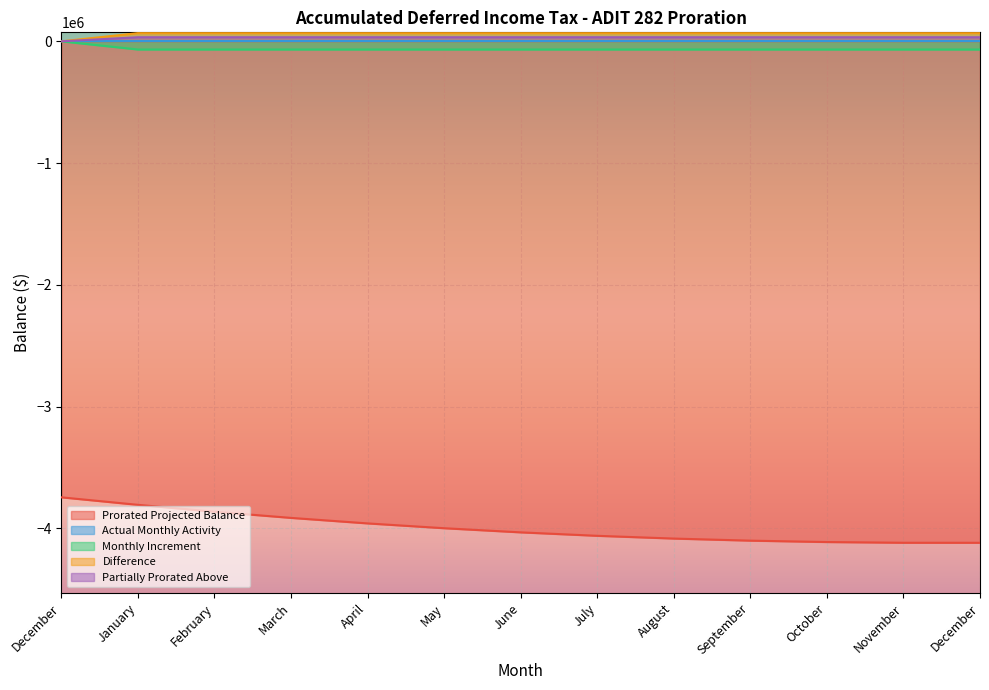

At which label is Monthly Increment closest to -33562?

December